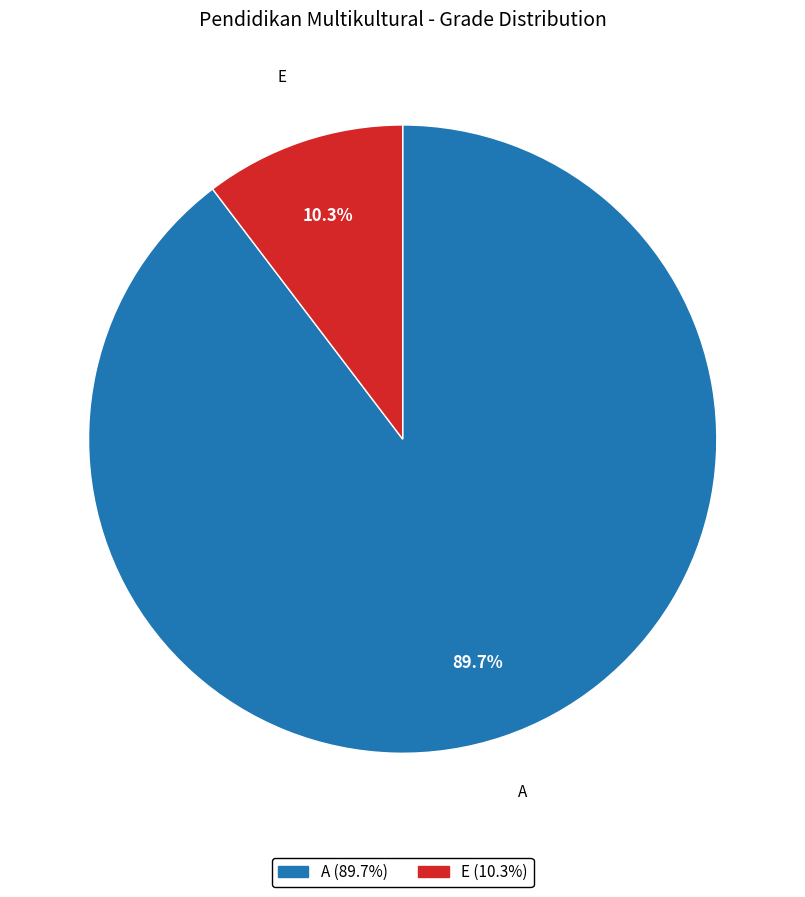

Is it true that A is 82% of the pie?

False